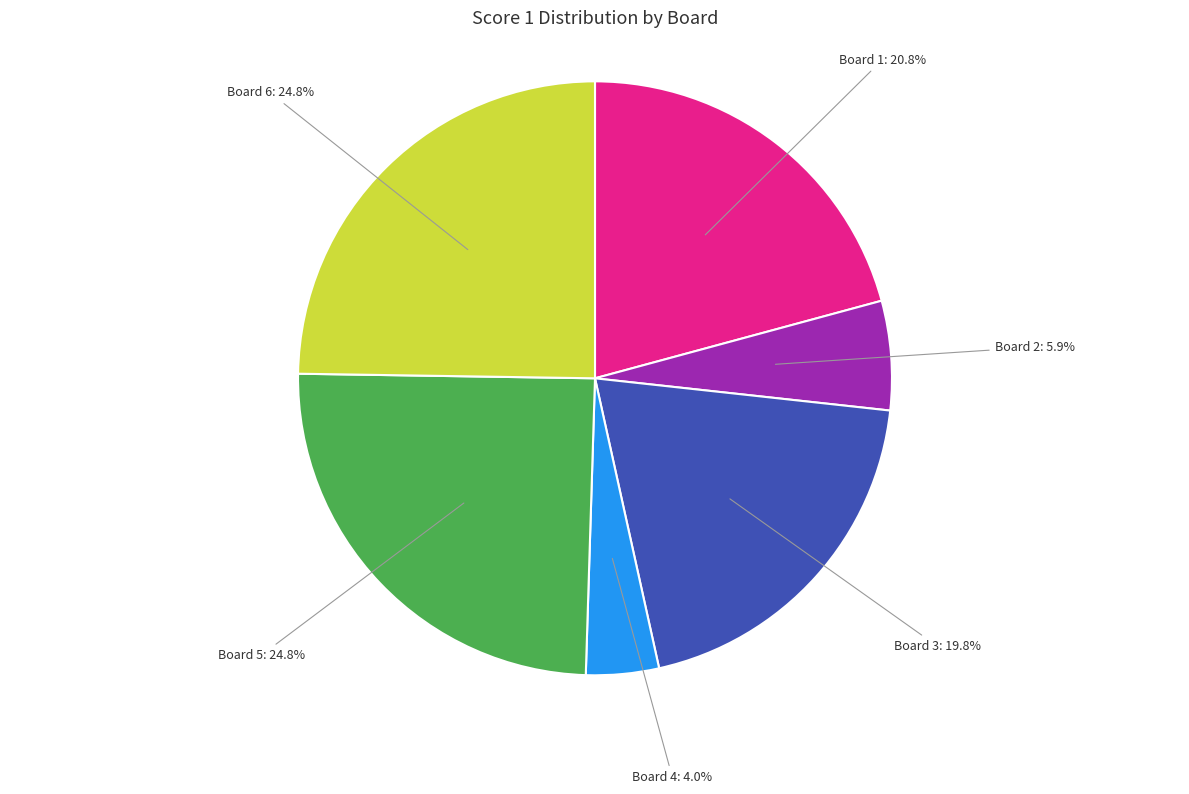

How many slices are in this pie chart?

6